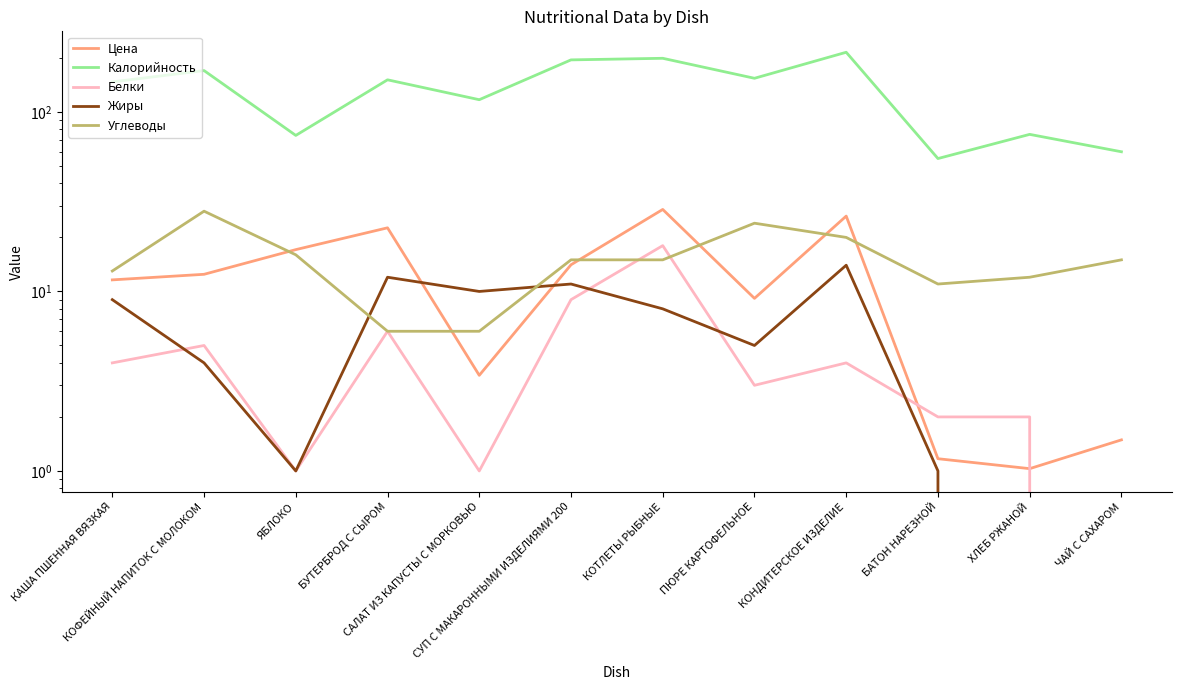

True or false: Жиры has more than 0 interior local peaks.

True